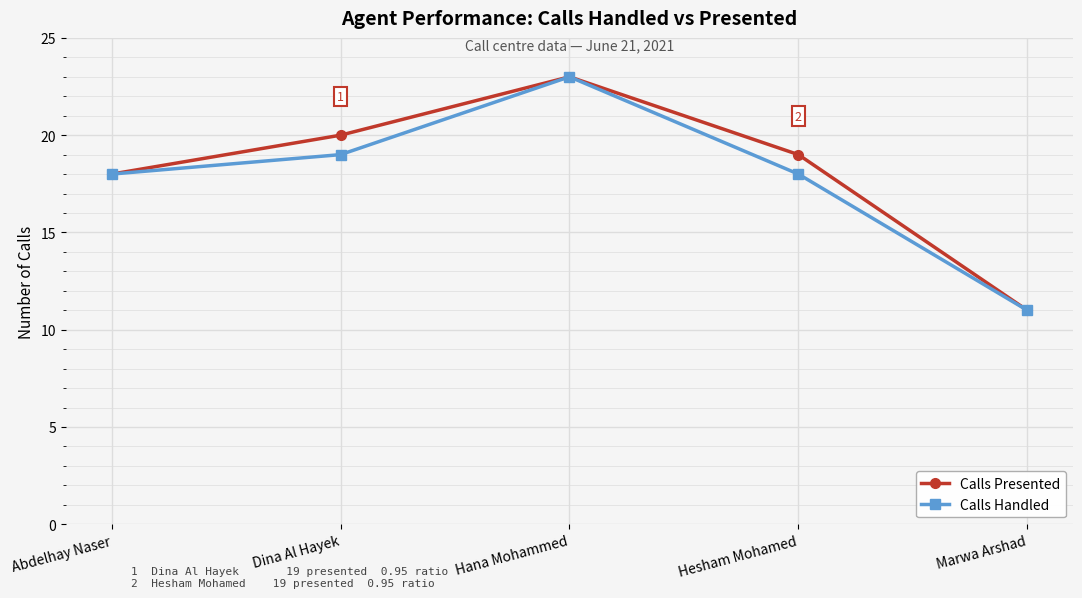

Does the chart have visible grid lines?

Yes